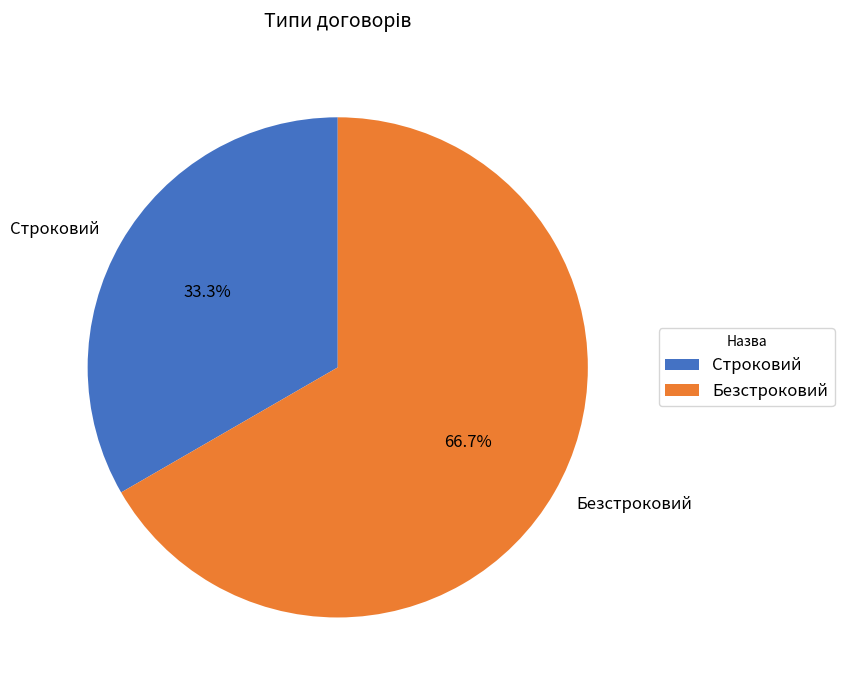

Between Безстроковий and Строковий, which is larger?

Безстроковий